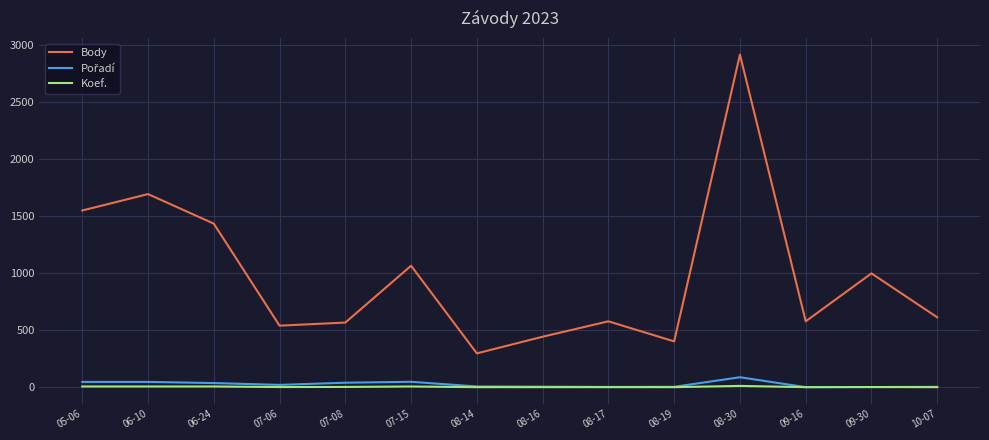

What is the maximum value shown in the chart?

2915